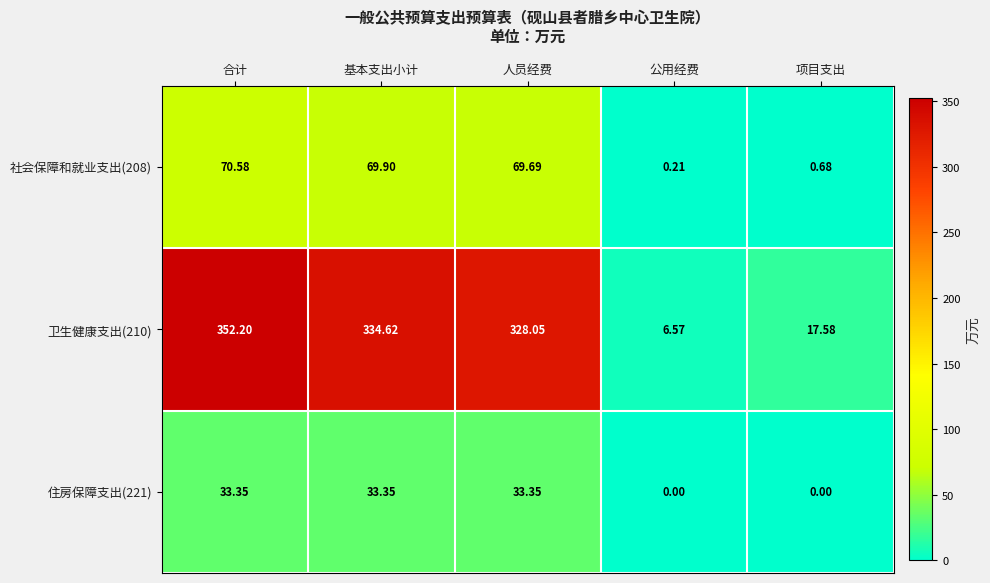

Rank the series by their maximum value, from highest to lowest.

卫生健康支出(210), 社会保障和就业支出(208), 住房保障支出(221)